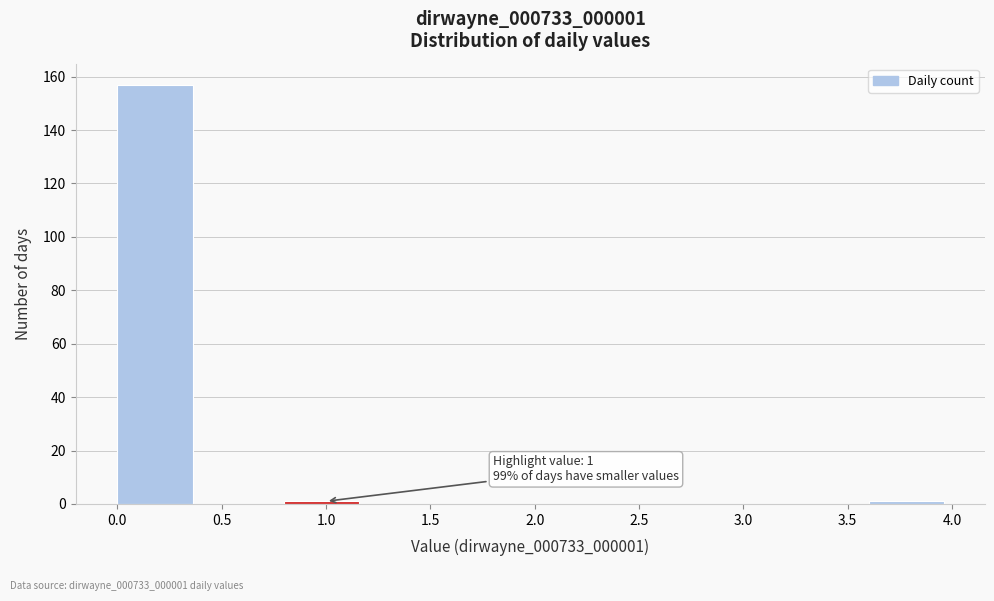

Which range on the x-axis has the tallest bar?

0.0 to 0.4